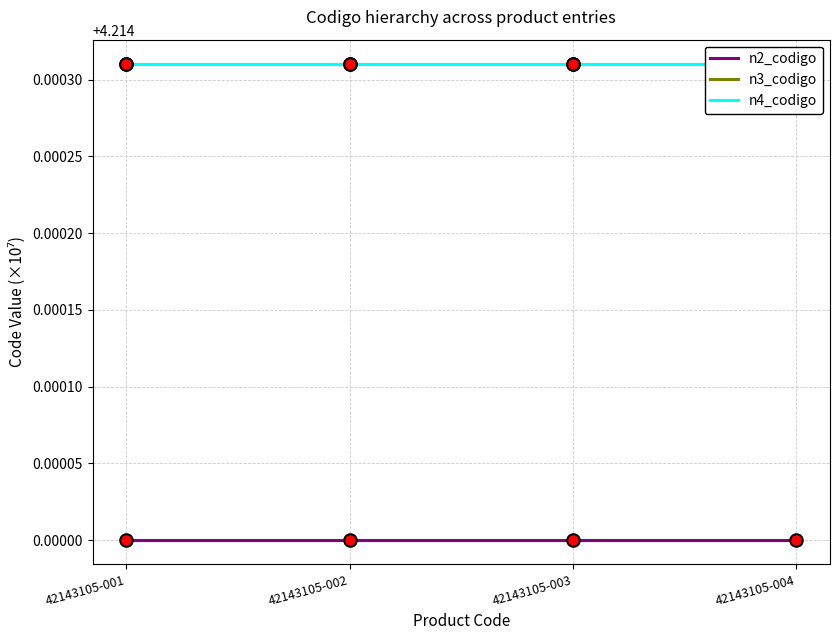

How many lines are shown in the chart?

3